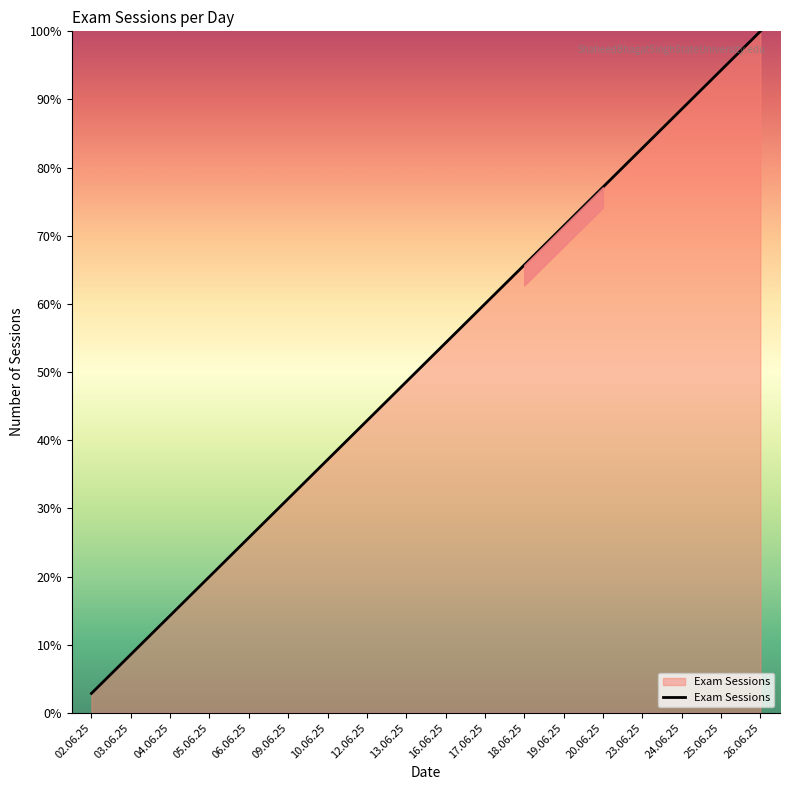

The chart shows a value of 20.0 at 05.06.25. True or false?

True